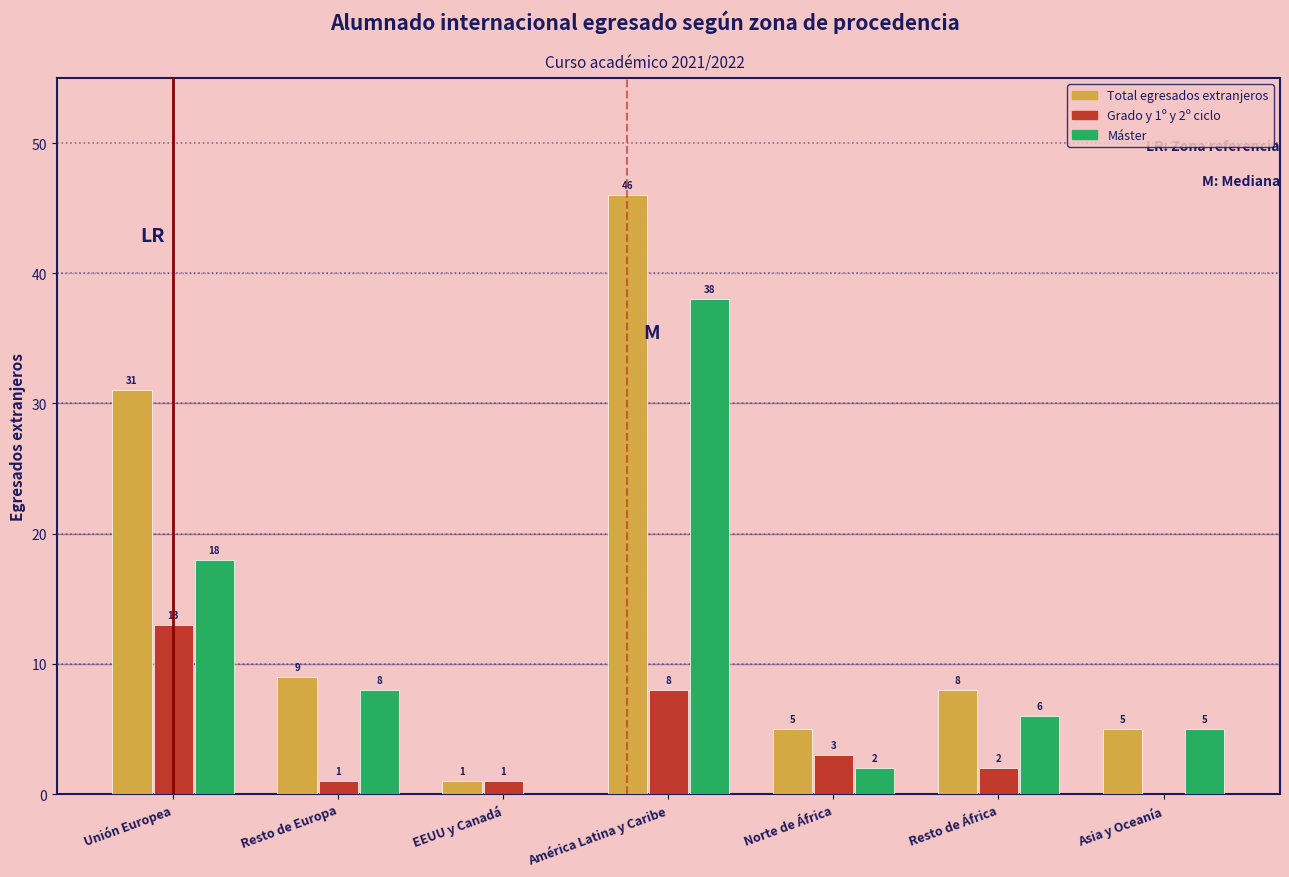

Reading left to right, list all the values displayed in this chart.

Total egresados extranjeros: Unión Europea=31	Resto de Europa=9	EEUU y Canadá=1	América Latina y Caribe=46	Norte de África=5	Resto de África=8	Asia y Oceanía=5
Grado y 1º y 2º ciclo: Unión Europea=13	Resto de Europa=1	EEUU y Canadá=1	América Latina y Caribe=8	Norte de África=3	Resto de África=2	Asia y Oceanía=0
Máster: Unión Europea=18	Resto de Europa=8	EEUU y Canadá=0	América Latina y Caribe=38	Norte de África=2	Resto de África=6	Asia y Oceanía=5